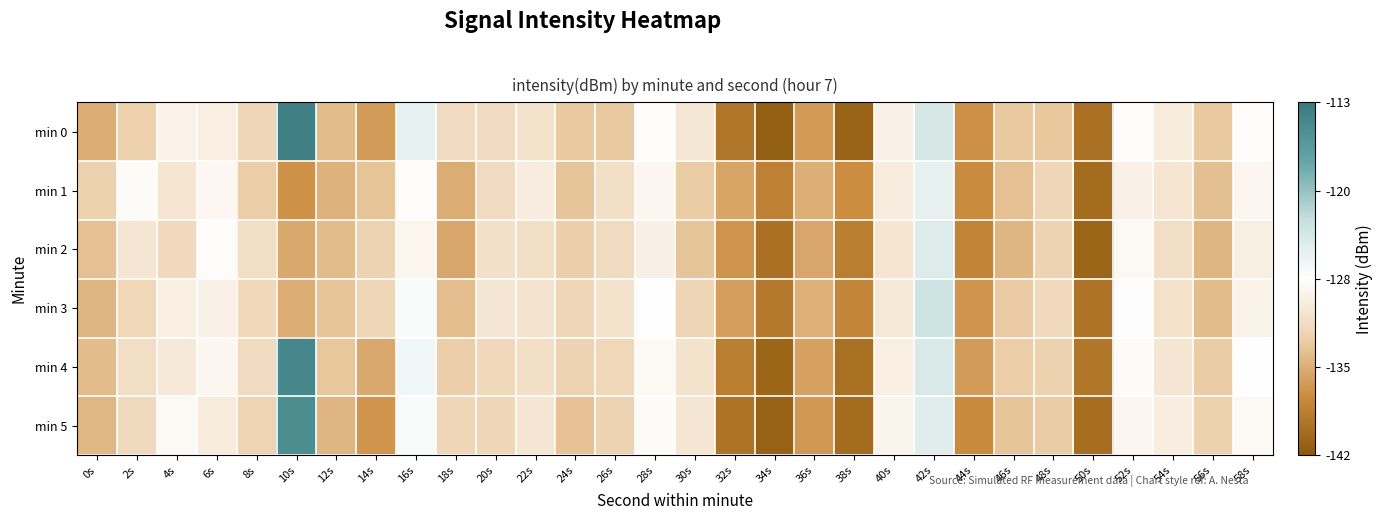

Between 40s and 54s, which series saw the biggest shift?

min 2